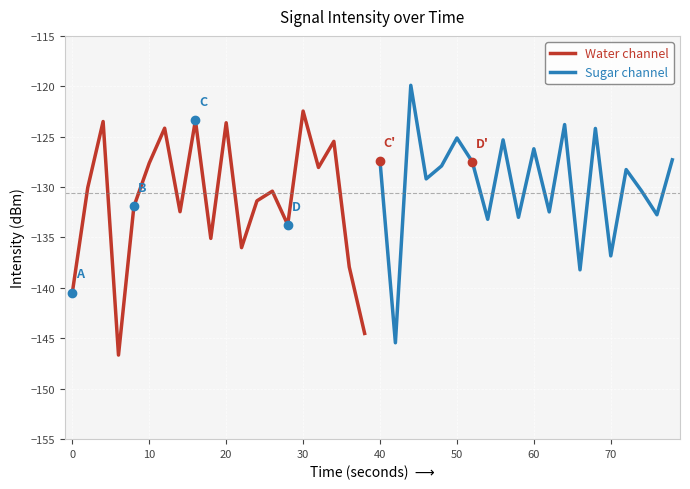

True or false: Water channel has a value of -168.6 at 10.

False